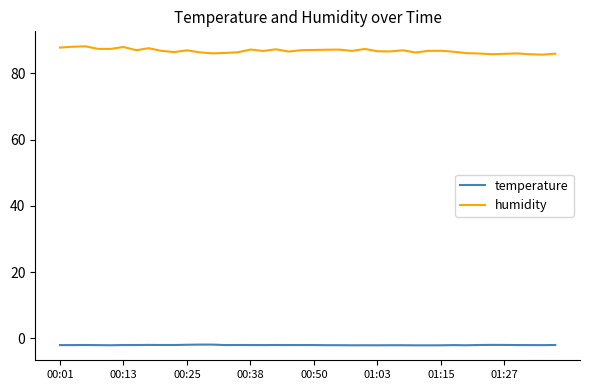

List the series in order of their overall mean, lowest first.

temperature, humidity